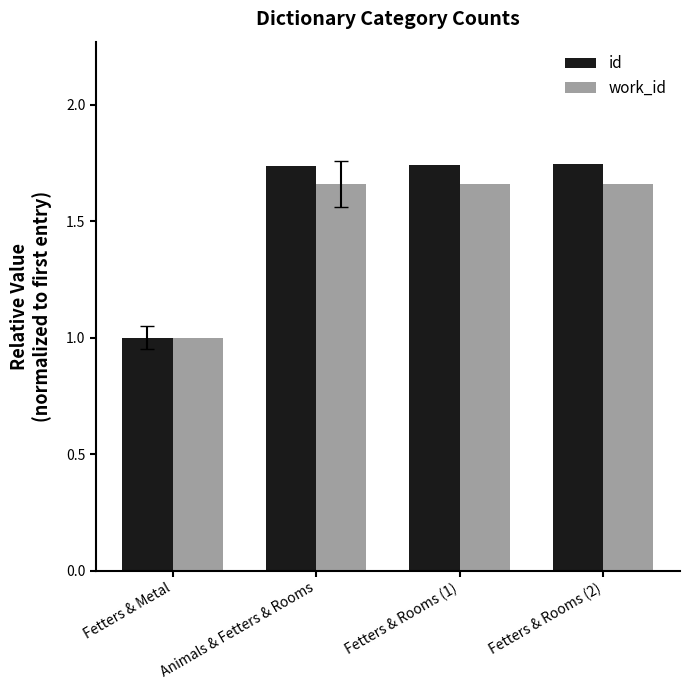

Which series has the largest total across all categories?

id